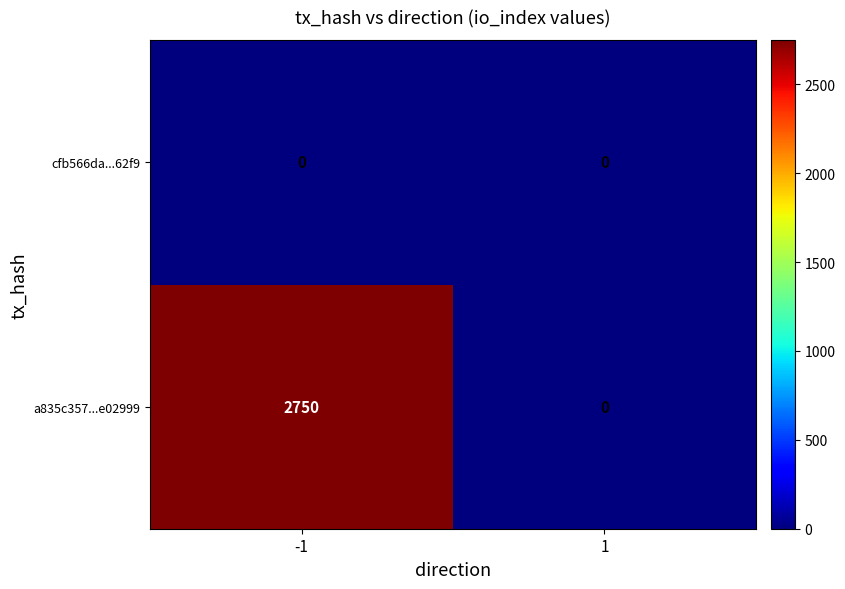

Reading left to right, list all the values displayed in this chart.

cfb566da...62f9: -1=0	1=0
a835c357...e02999: -1=2750	1=0